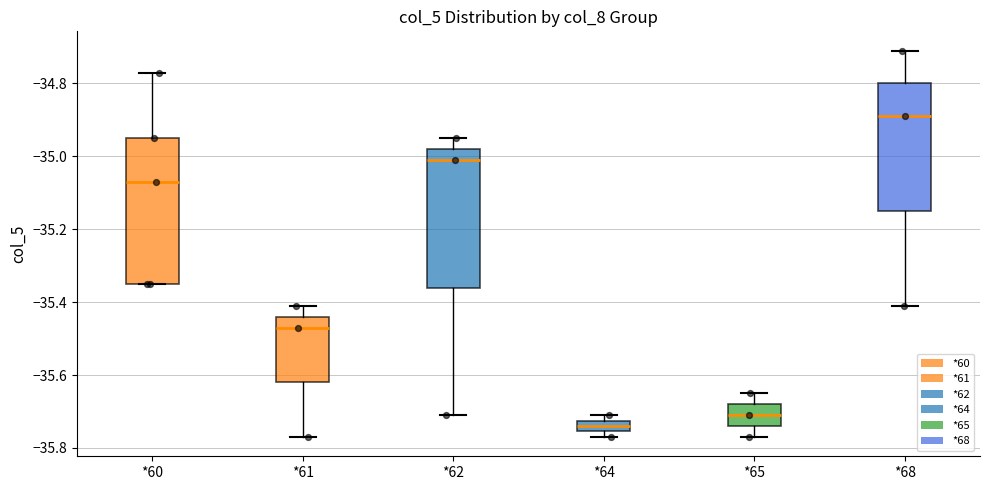

Reading left to right, read every box against the y-axis: the position of its median line, the range the box covers, and the ends of its whiskers. The values are not printed on the chart, so give them approximately, as read against the axis.

*60: median -35.06, box -35.34 to -34.94, whiskers -35.34 to -34.76
*61: median -35.46, box -35.62 to -35.44, whiskers -35.76 to -35.40
*62: median -35.00, box -35.36 to -34.98, whiskers -35.70 to -34.94
*64: median -35.74, box -35.76 to -35.72, whiskers -35.76 (just below the box's lower edge) to -35.70
*65: median -35.70, box -35.74 to -35.68, whiskers -35.76 to -35.64
*68: median -34.88, box -35.14 to -34.80, whiskers -35.40 to -34.70